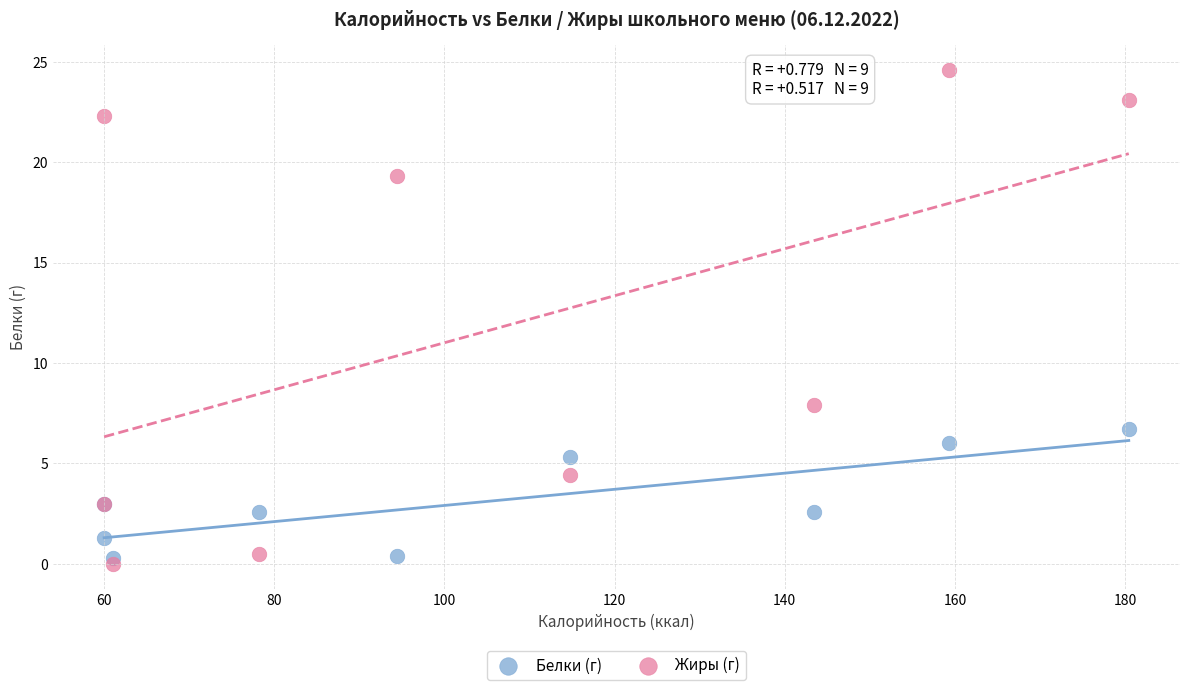

Across all series, what Y value is closest to 12?

7.9